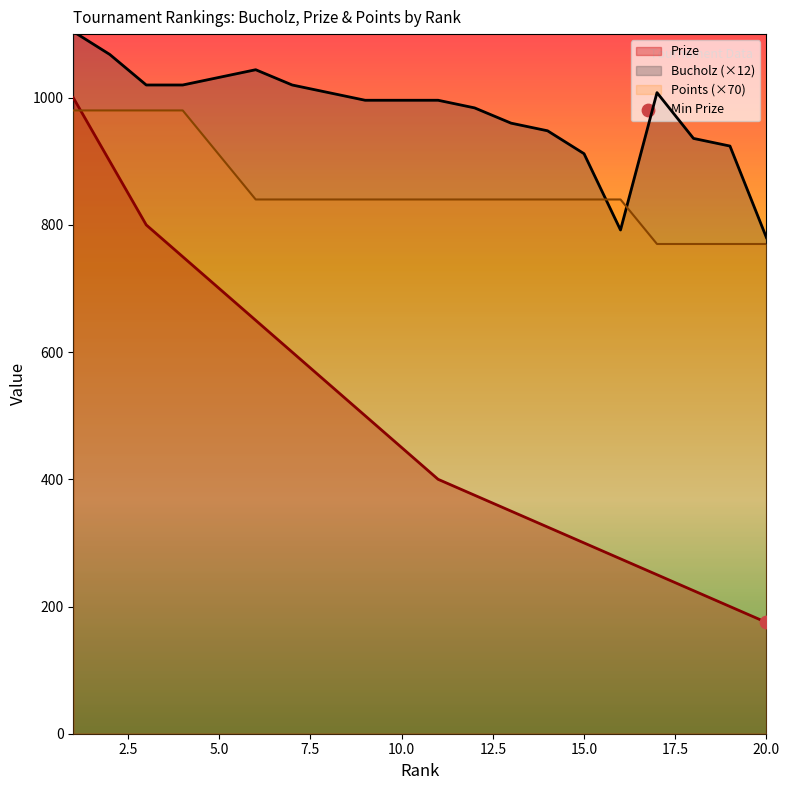

Which series reaches the minimum Y coordinate?

Prize